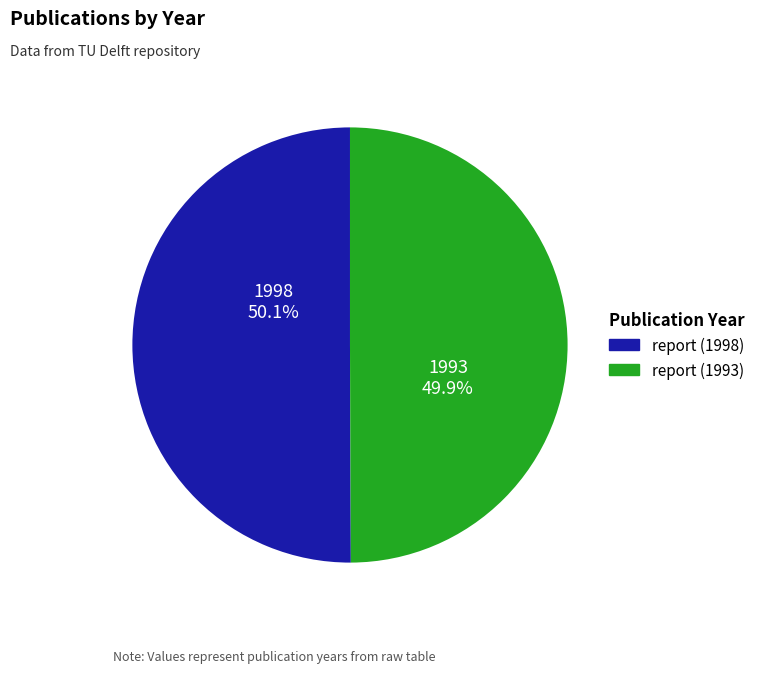

What percentage is NOT represented by report (1993)?

50.1%